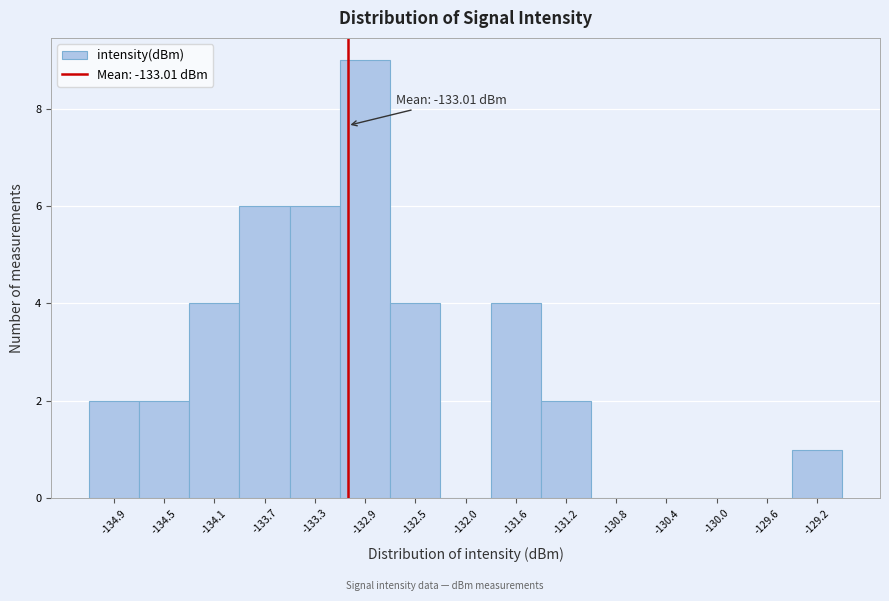

Over which range of the x-axis is the bar tallest?

-133.05 to -132.65